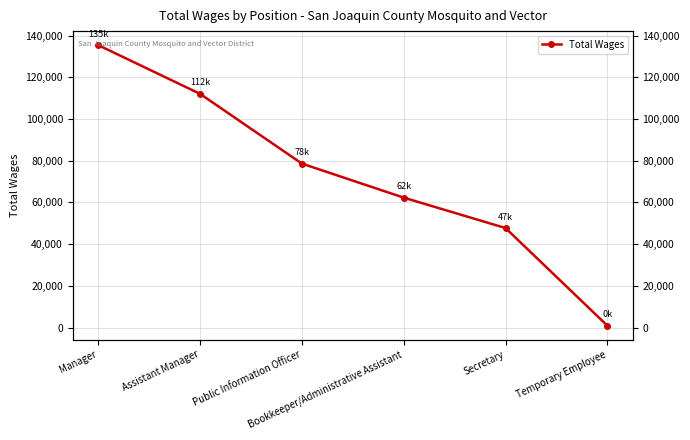

List the labels in order of value, largest first.

Manager, Assistant Manager, Public Information Officer, Bookkeeper/Administrative Assistant, Secretary, Temporary Employee